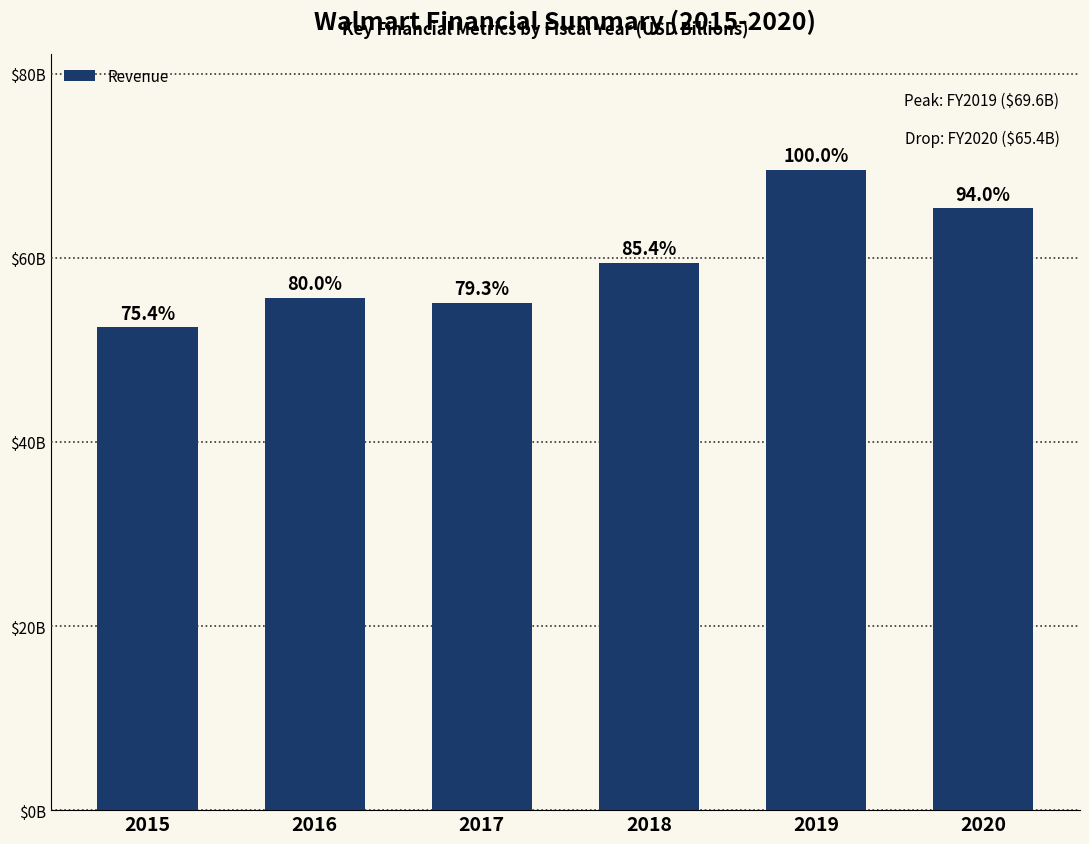

Rank the categories by value from lowest to highest.

2015, 2017, 2016, 2018, 2020, 2019